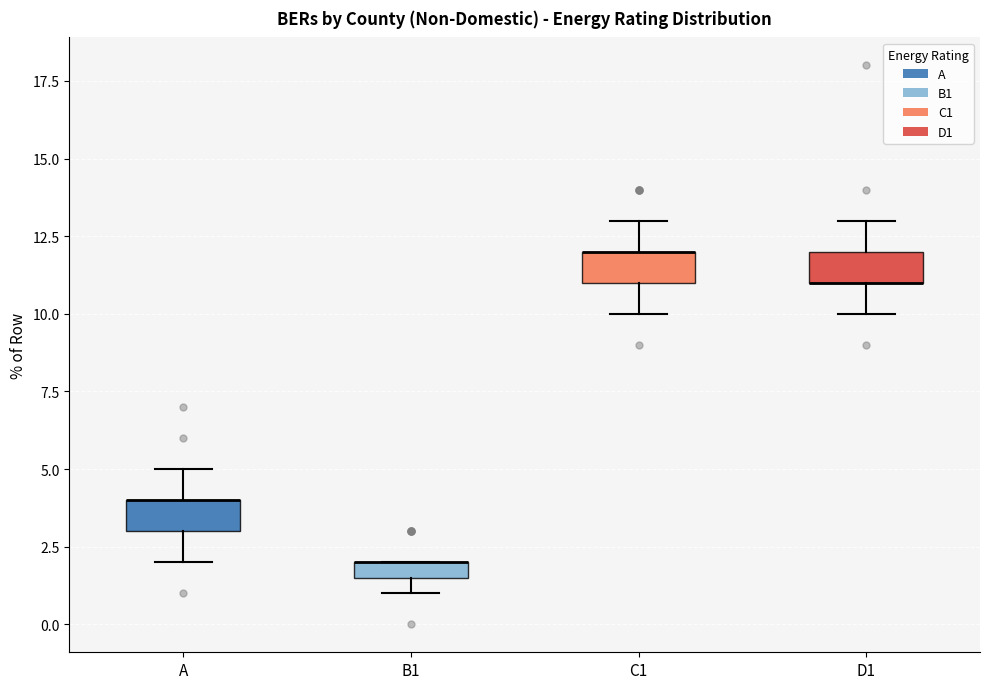

Where is the upper edge of the box for A on the y-axis? The values are not printed on the chart, so give them approximately, as read against the axis.

4.0